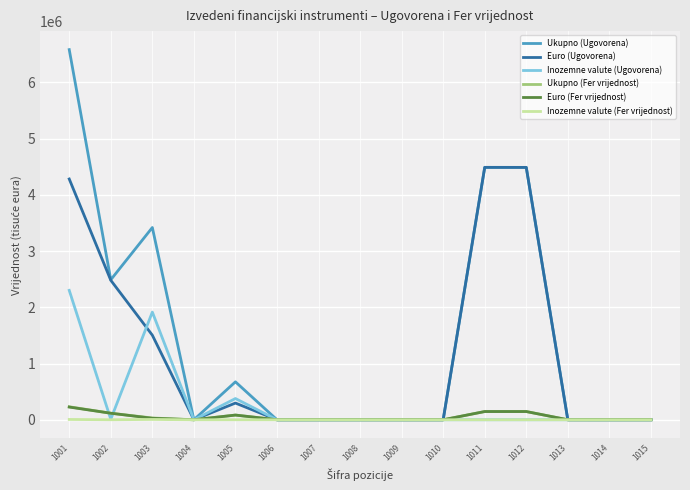

What is the maximum value for Inozemne valute (Ugovorena)?

2301668